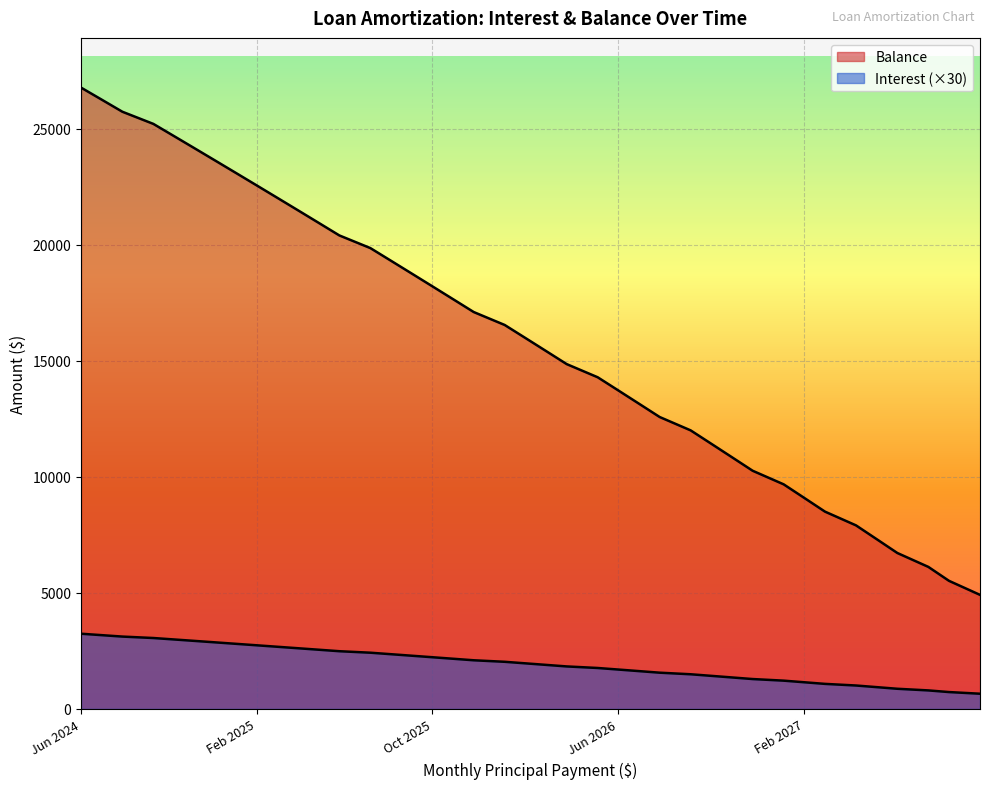

Is it true that Interest equals 454.0 at Jun 2026?

False